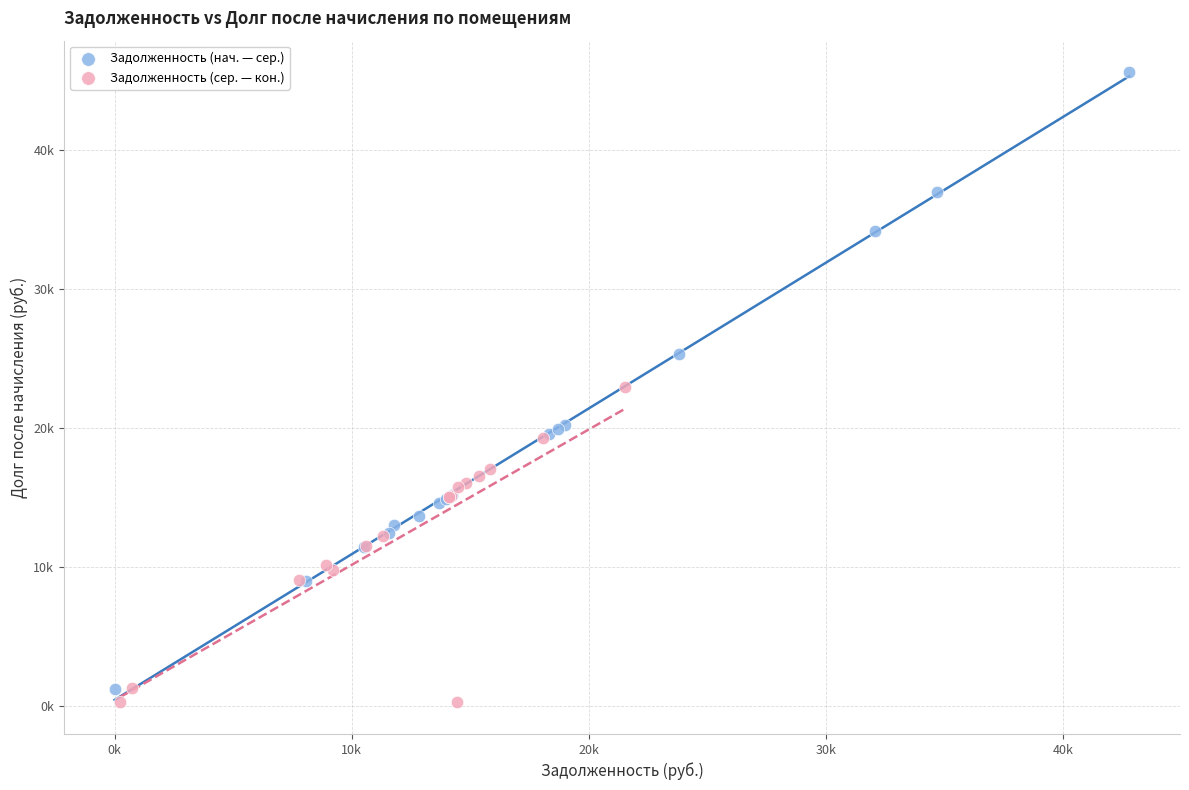

Which series contains the highest Y value?

Задолженность (нач. — сер.)